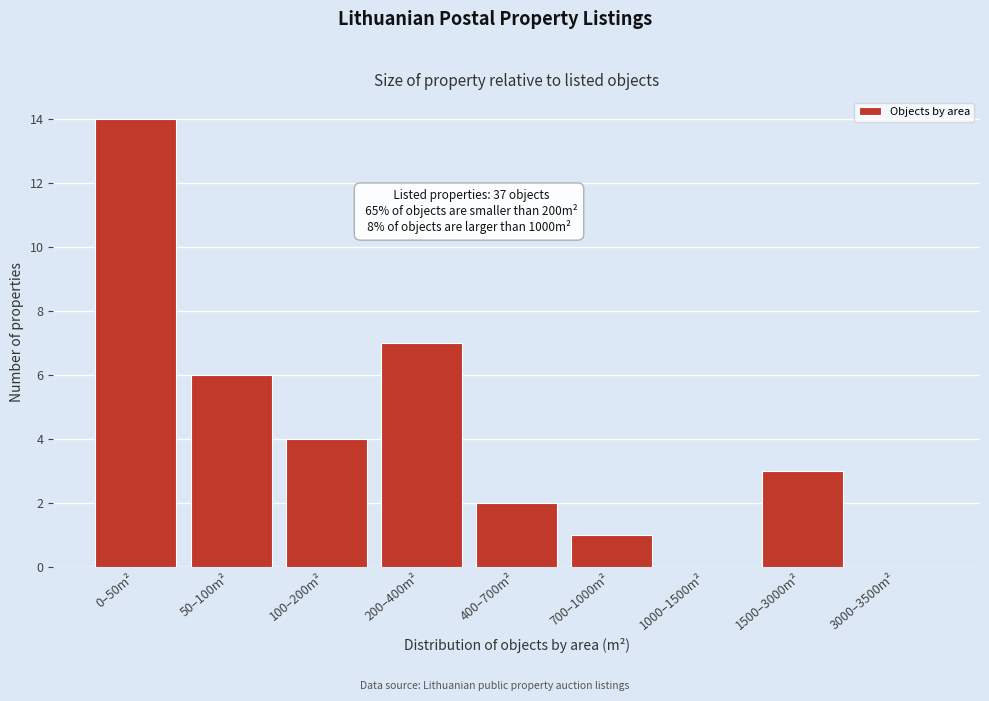

Reading right to left, list all the values displayed in this chart.

3000–3500m²=0	1500–3000m²=3	1000–1500m²=0	700–1000m²=1	400–700m²=2	200–400m²=7	100–200m²=4	50–100m²=6	0–50m²=14